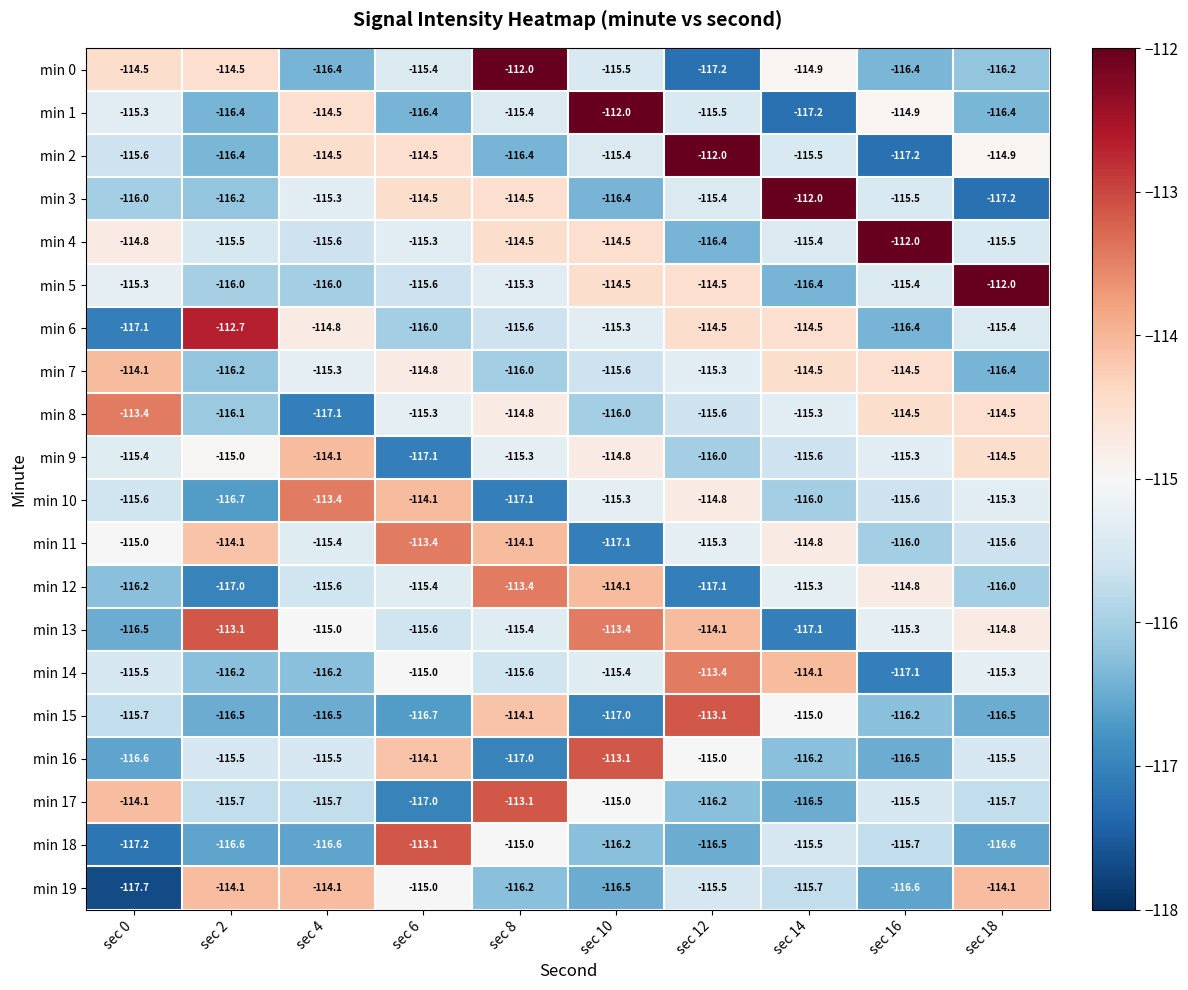

The min 5 series shows -39.6 at sec 0. True or false?

False